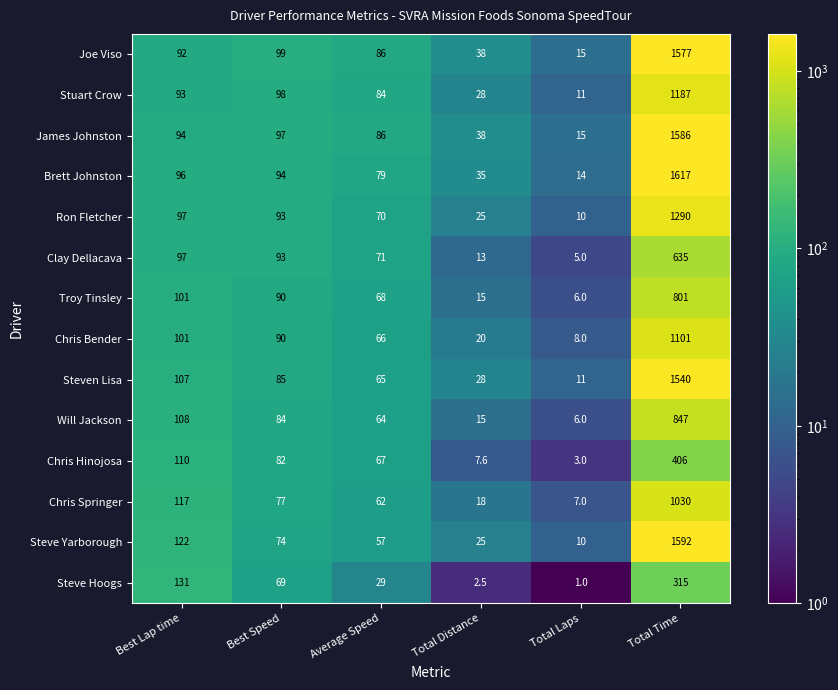

What is the difference between the James Johnston values at Total Laps and Total Time?

1571.0